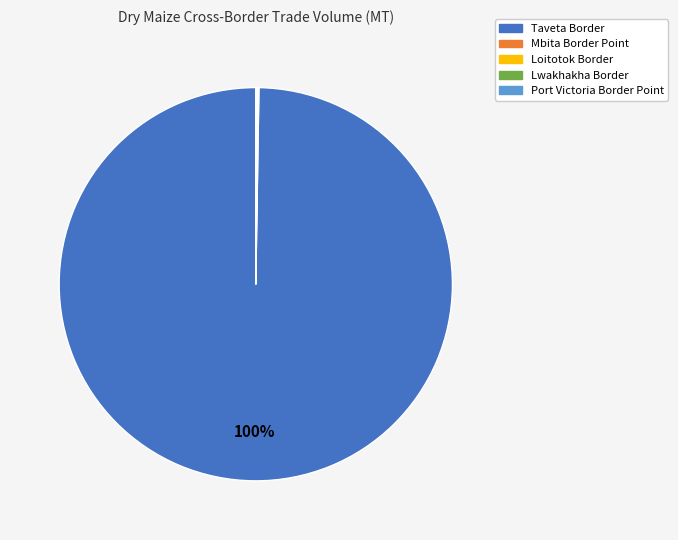

What is the largest slice in the pie chart?

Taveta Border